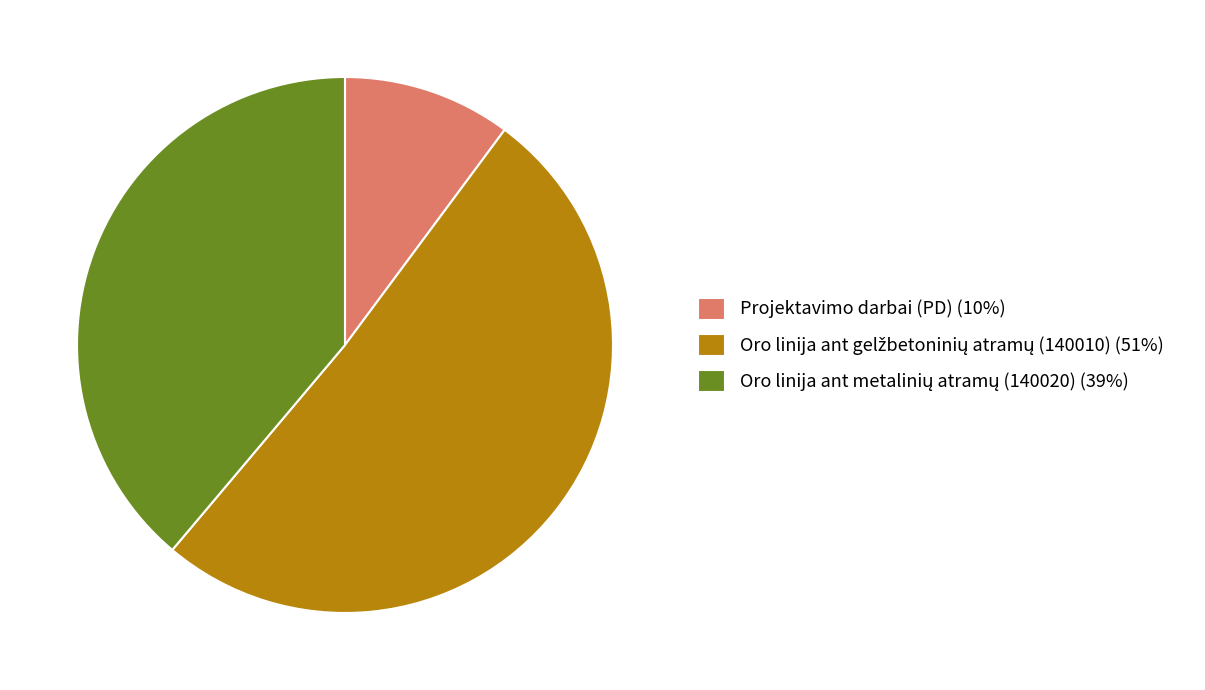

Does Projektavimo darbai (PD) represent more than half of the total?

No